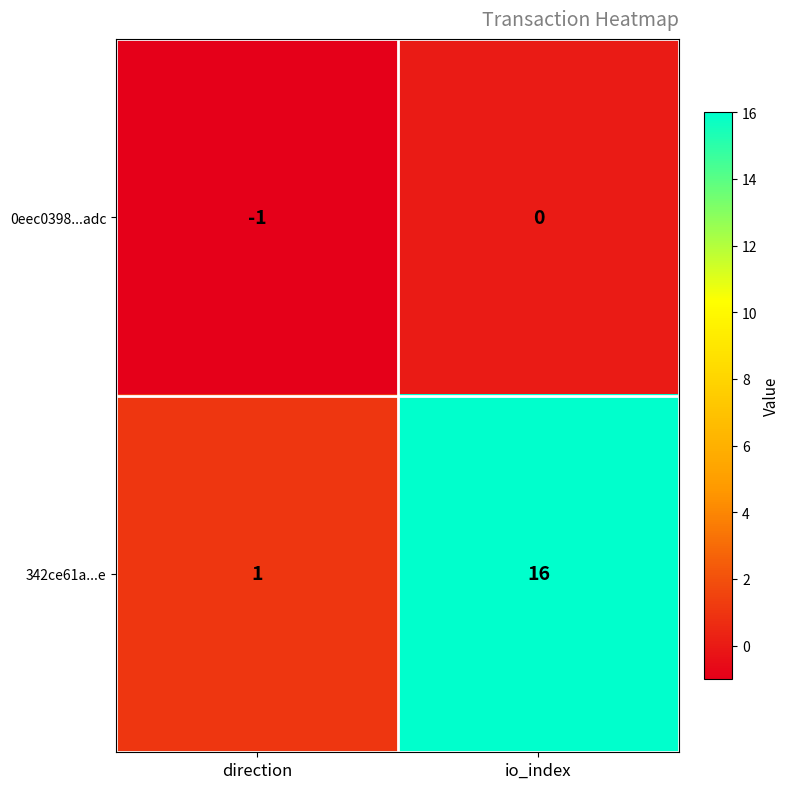

At which label is 342ce61a...e closest to 8?

direction